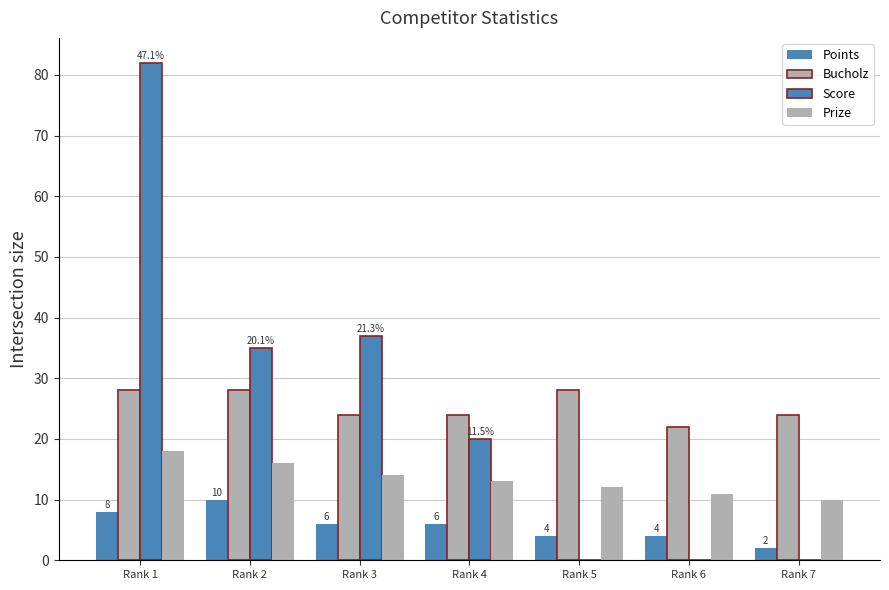

What is the average value of the Prize series?

13